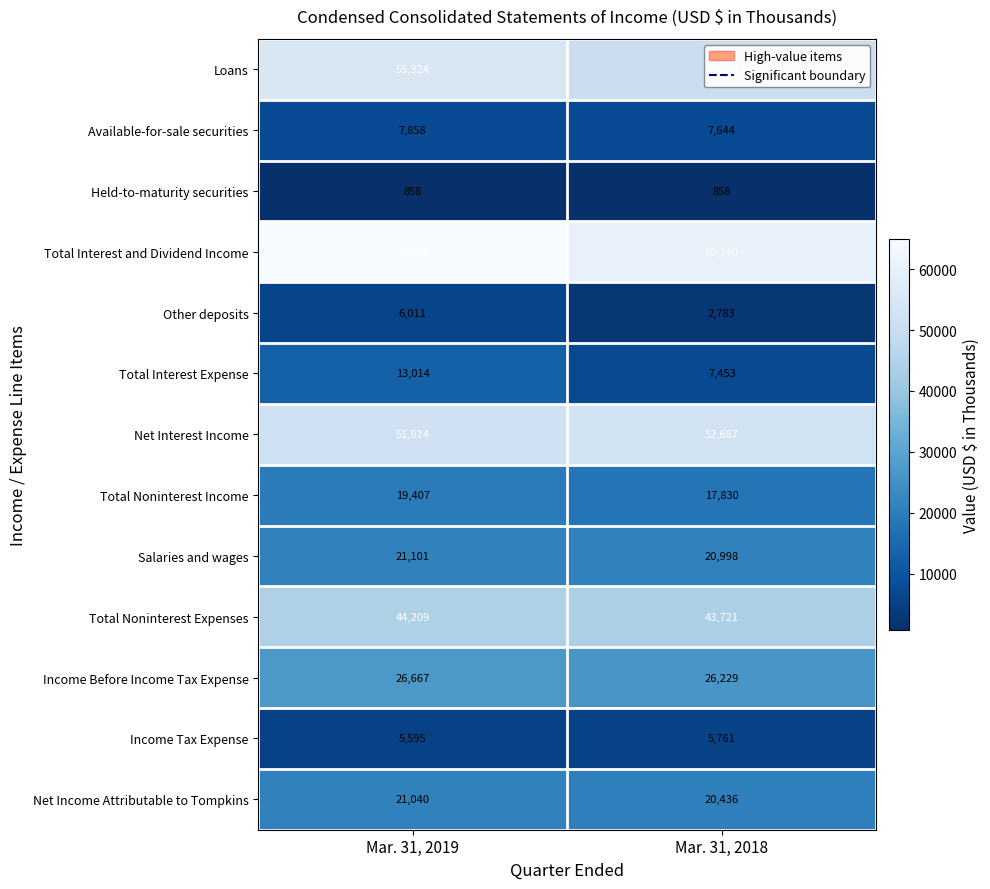

Is it true that Income Tax Expense equals 5595 at Mar. 31, 2019?

True